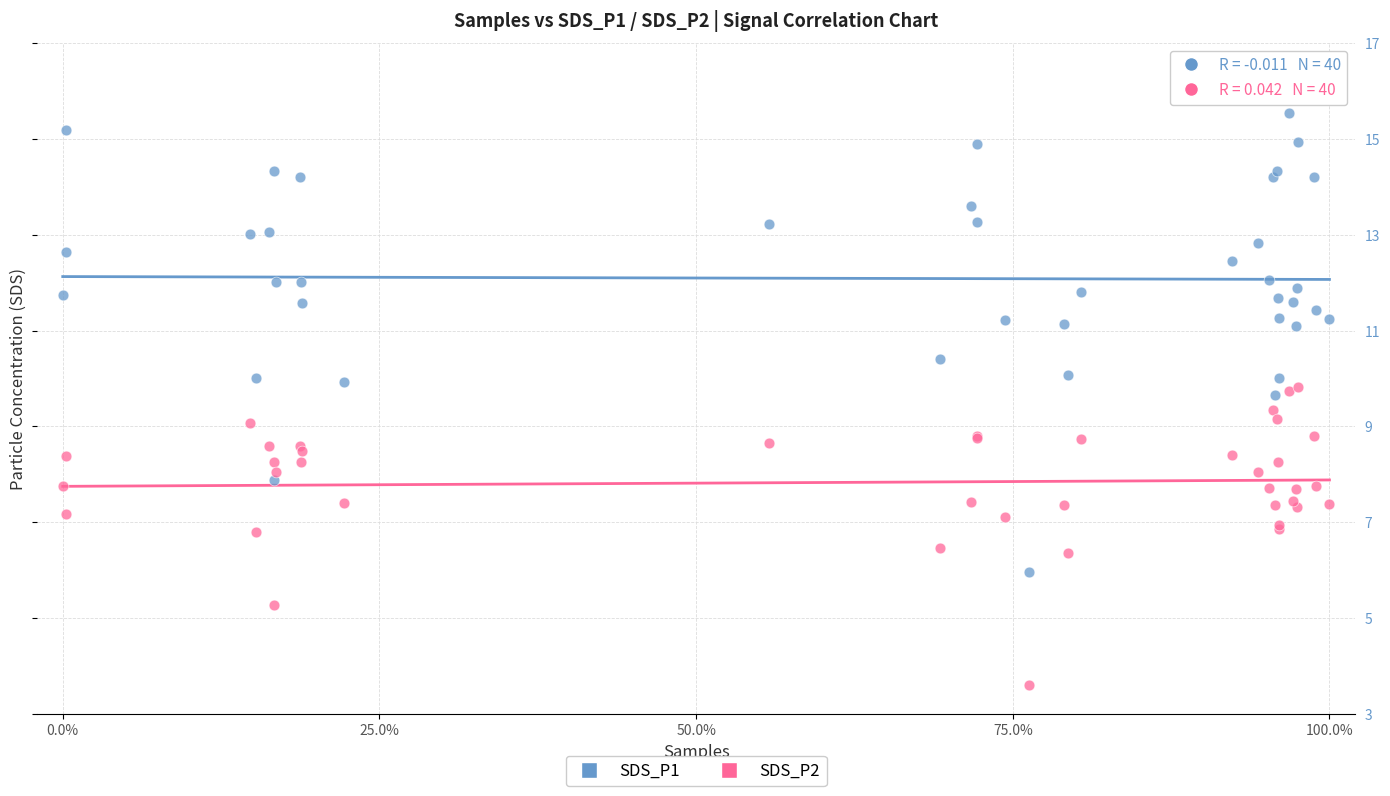

Which series contains the lowest Y value?

SDS_P2